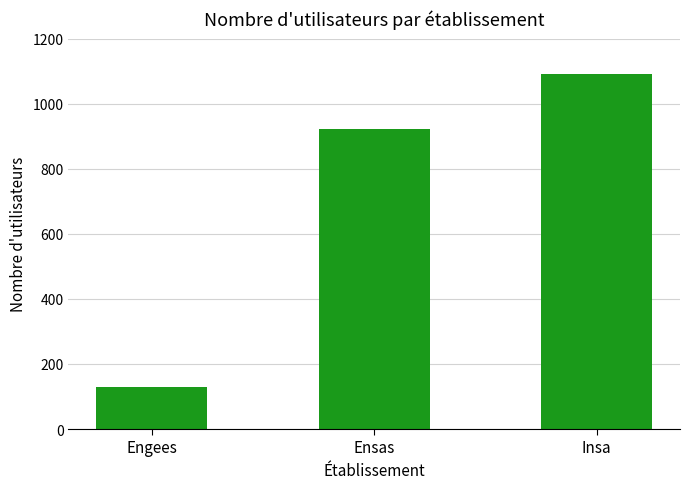

How many bars are there in total?

3